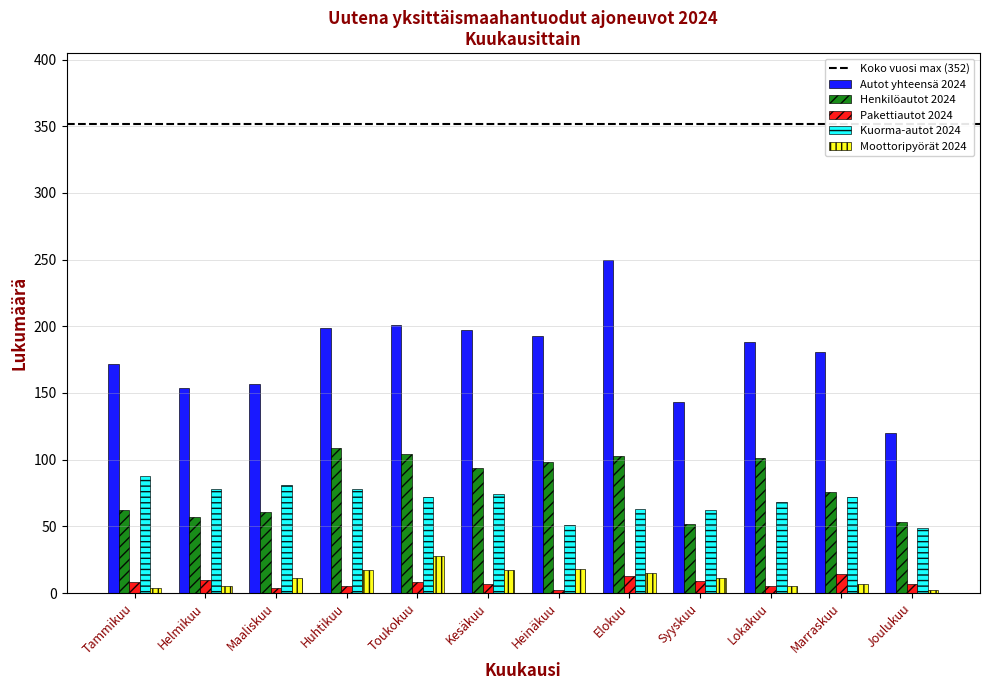

Which series has the largest total across all categories?

Autot yhteensä 2024